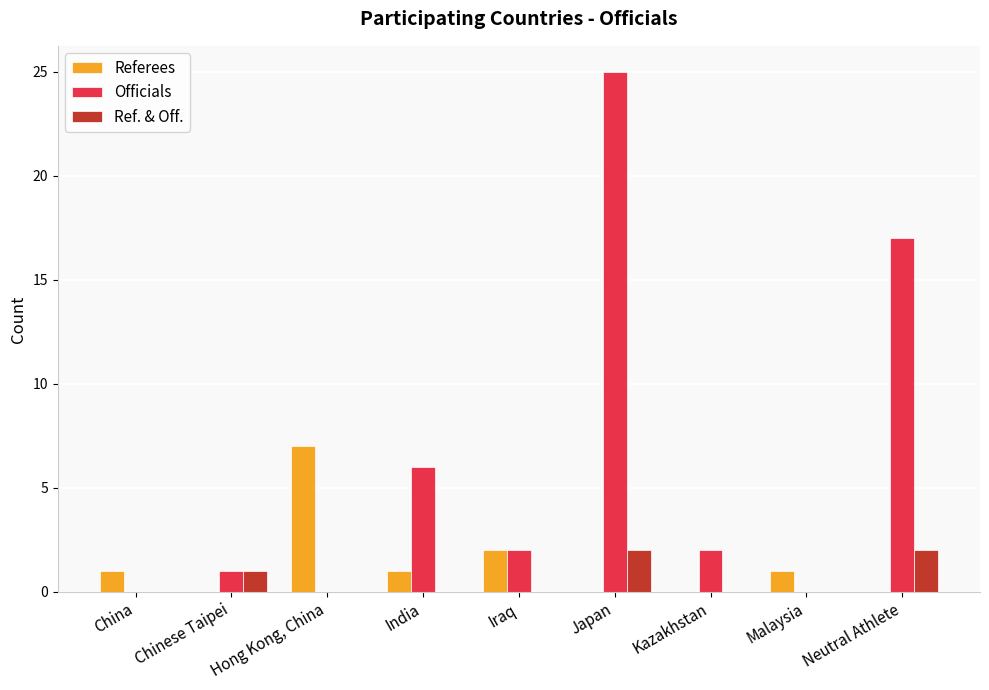

What is the greatest value displayed?

25